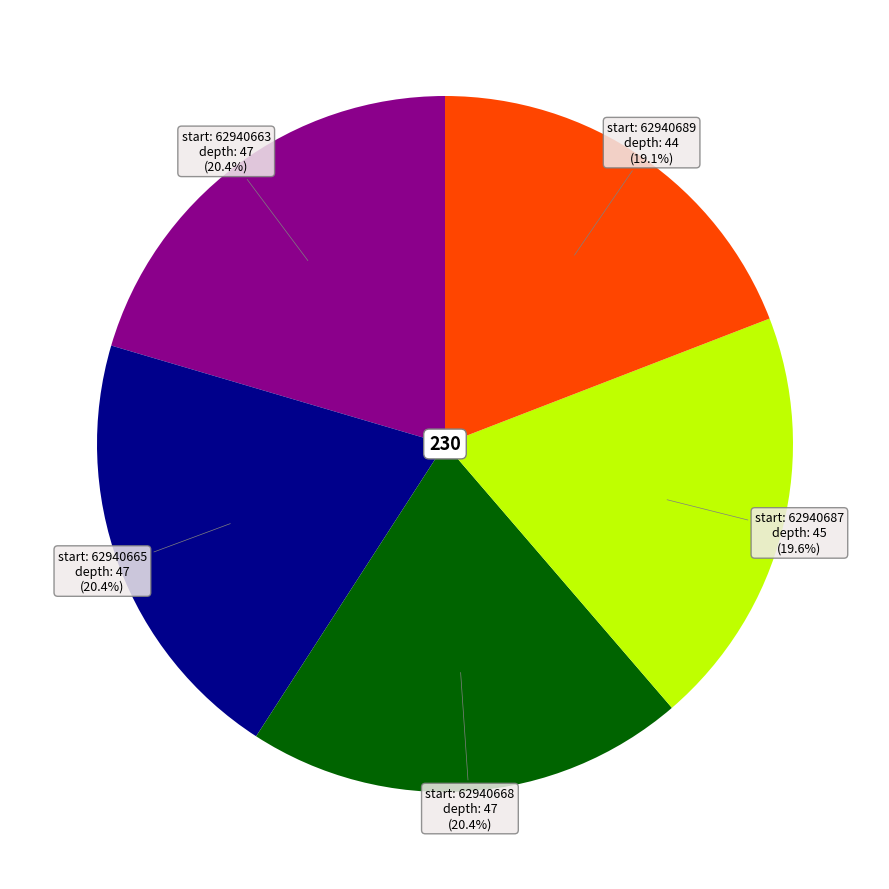

How many slices are in this pie chart?

5